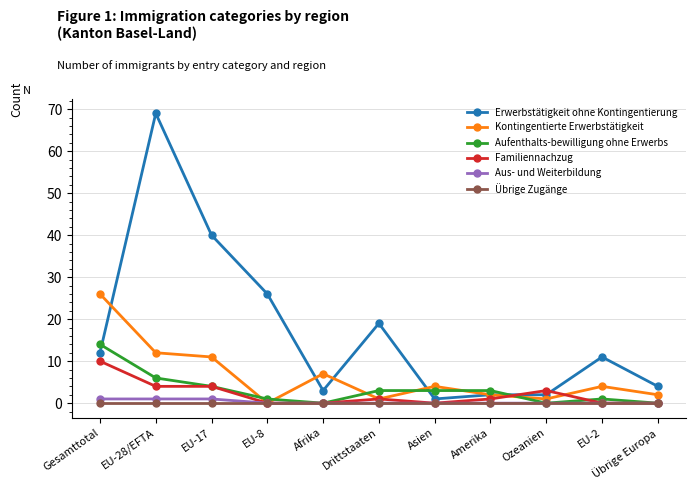

How many lines are shown in the chart?

6